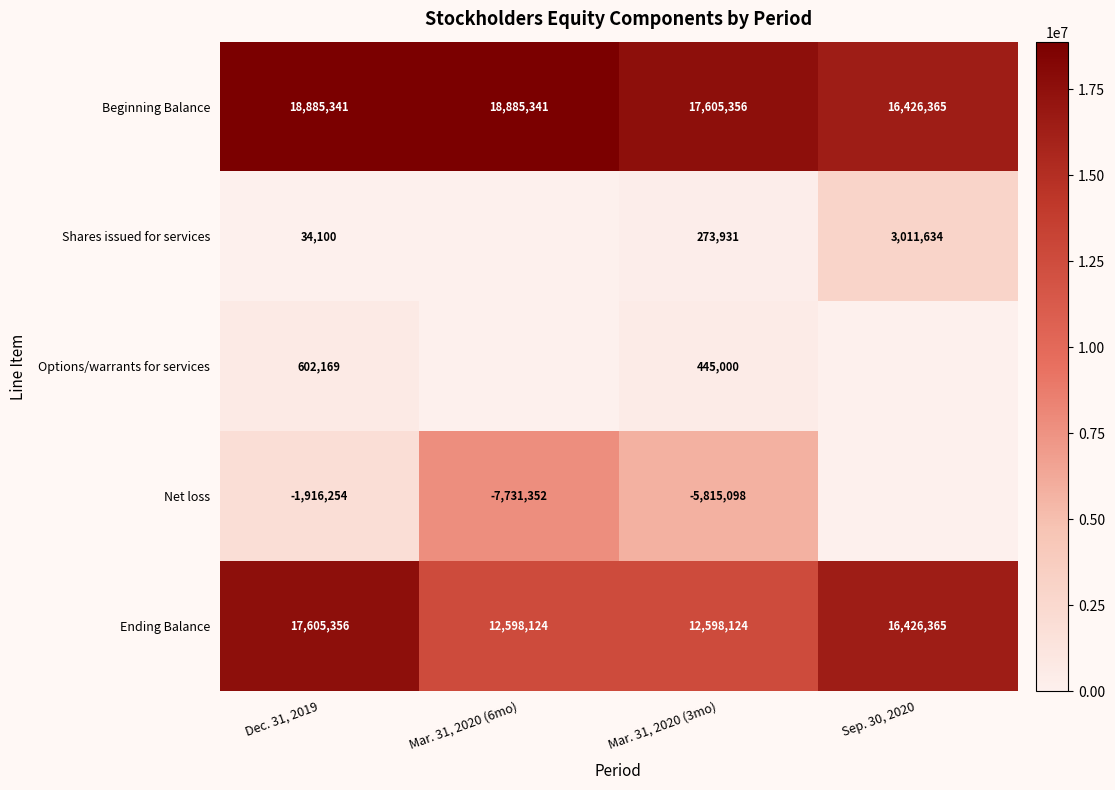

The Ending Balance series shows 21316515 at Mar. 31, 2020 (6mo). True or false?

False